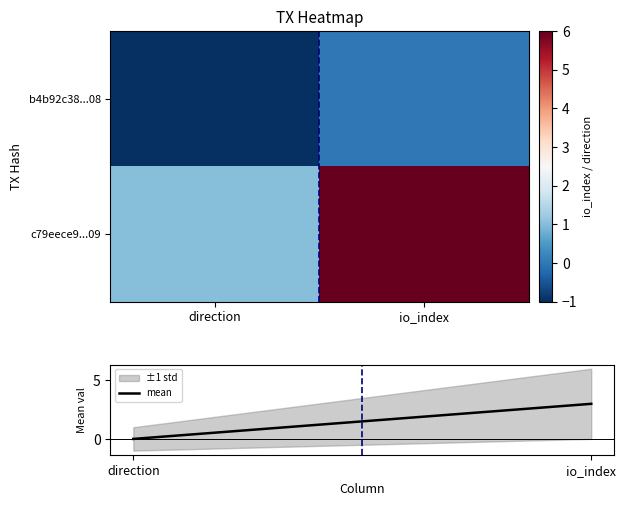

The b4b92c38...08 series shows 0 at io_index. True or false?

True